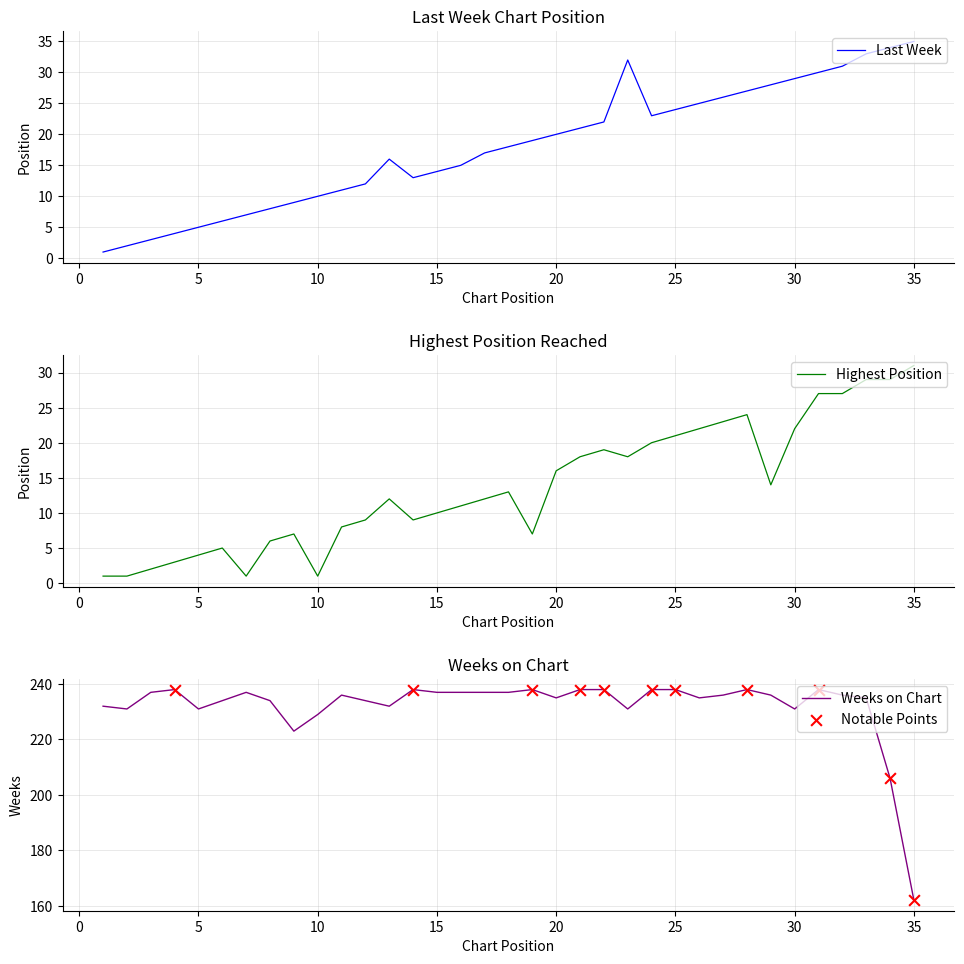

What is the highest value of the Last Week series?

35